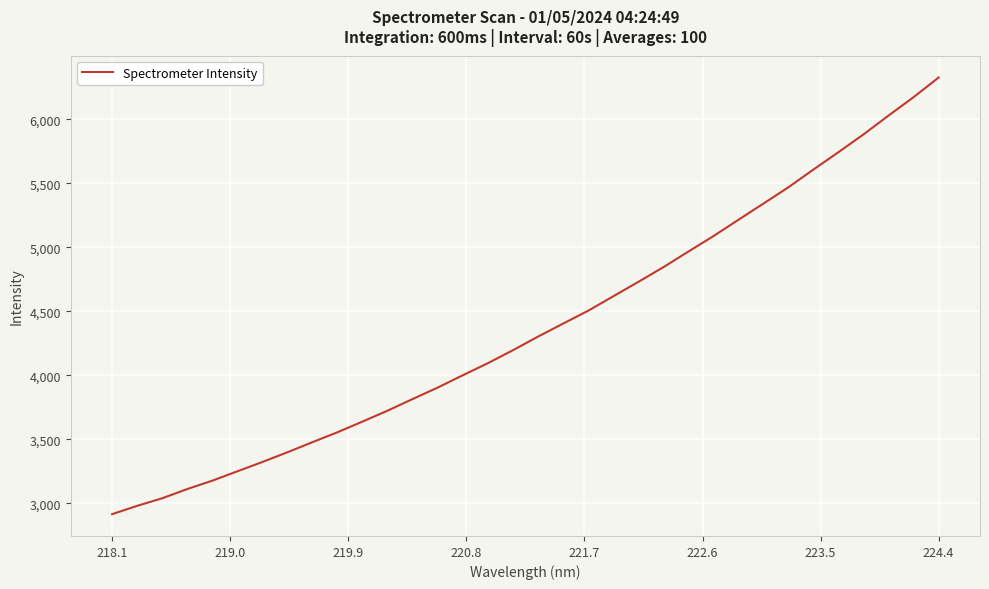

What is the maximum value shown in the chart?

6326.9